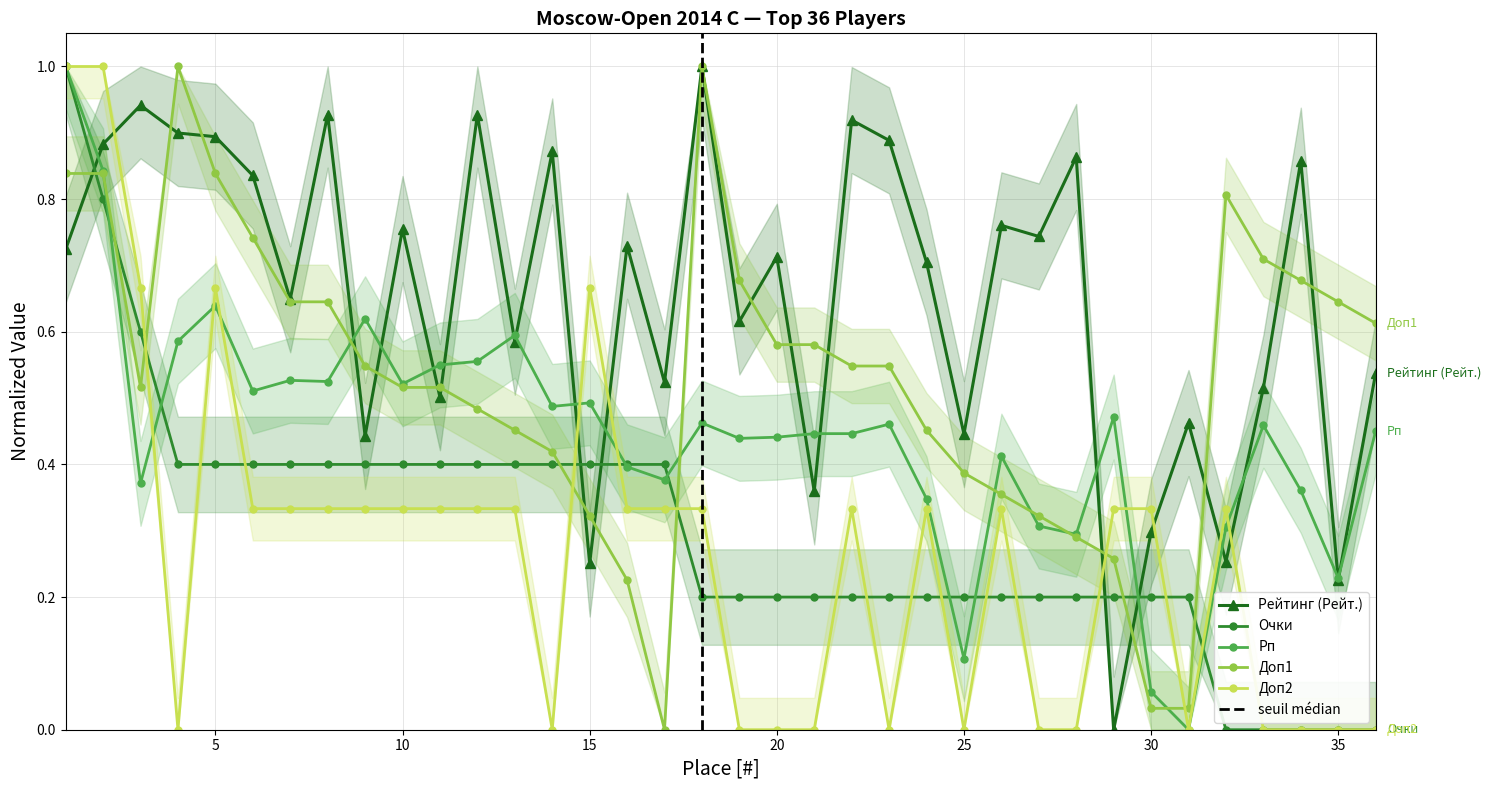

Is it true that Доп1 equals 1.4 at 2?

False